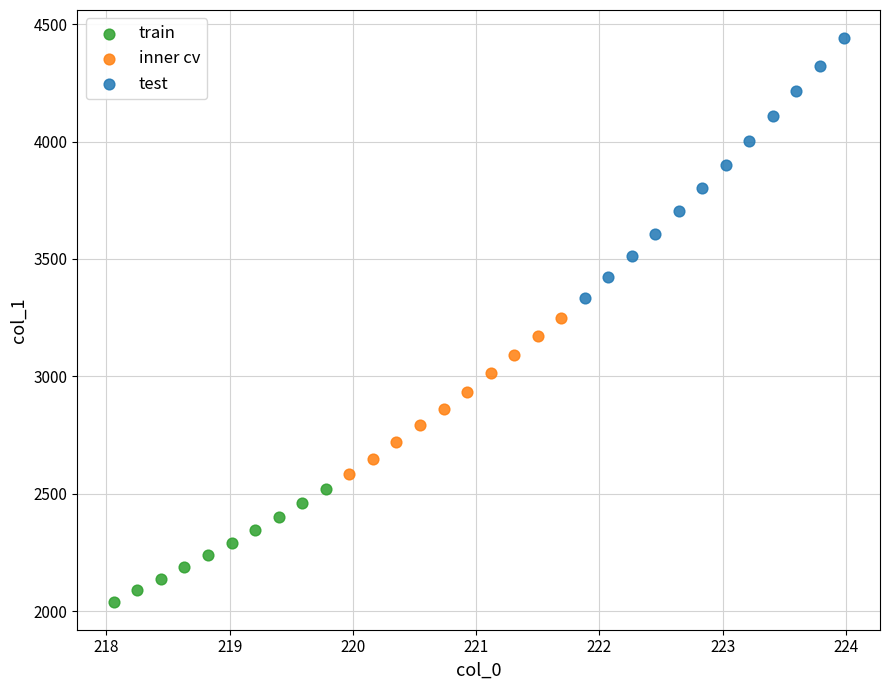

Which series contains the lowest Y value?

train